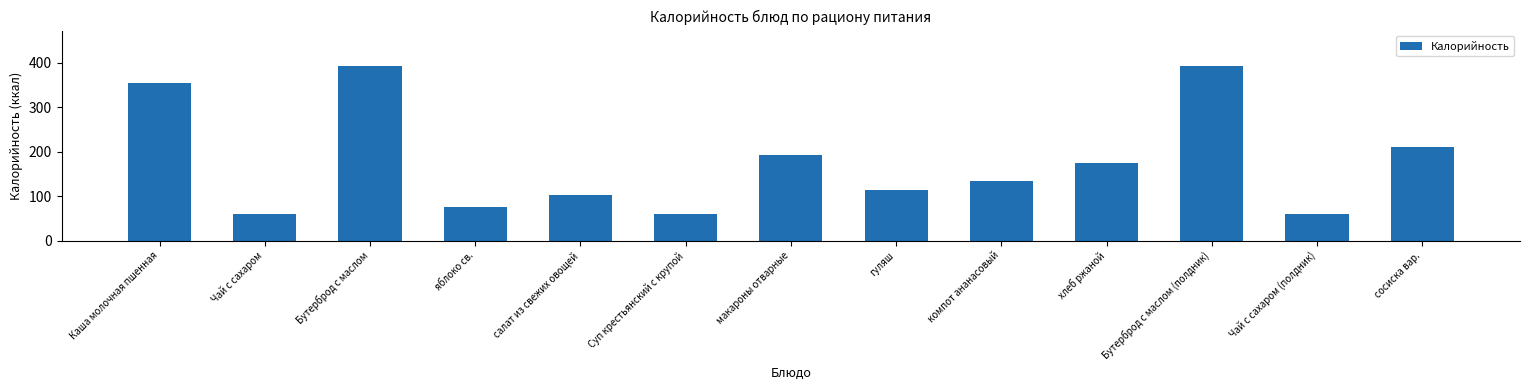

Is it true that the value at макароны отварные is 193.0?

True